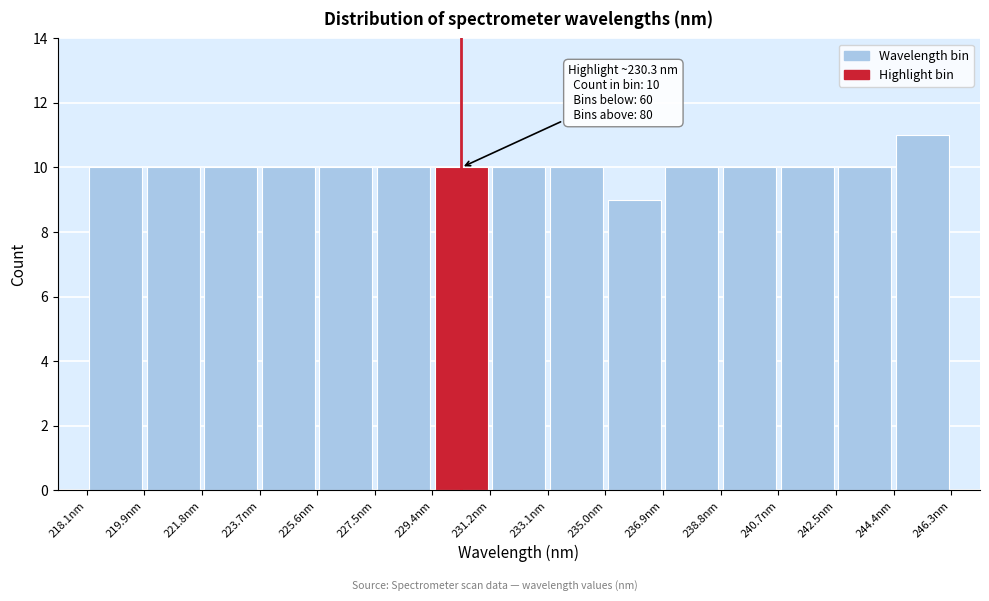

Which range on the x-axis has the tallest bar?

244.4 to 246.4